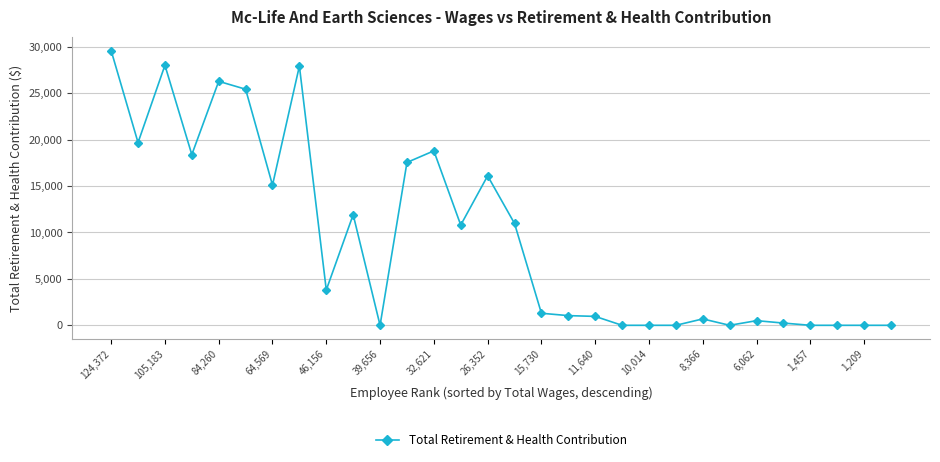

How many values are below 3808?

15